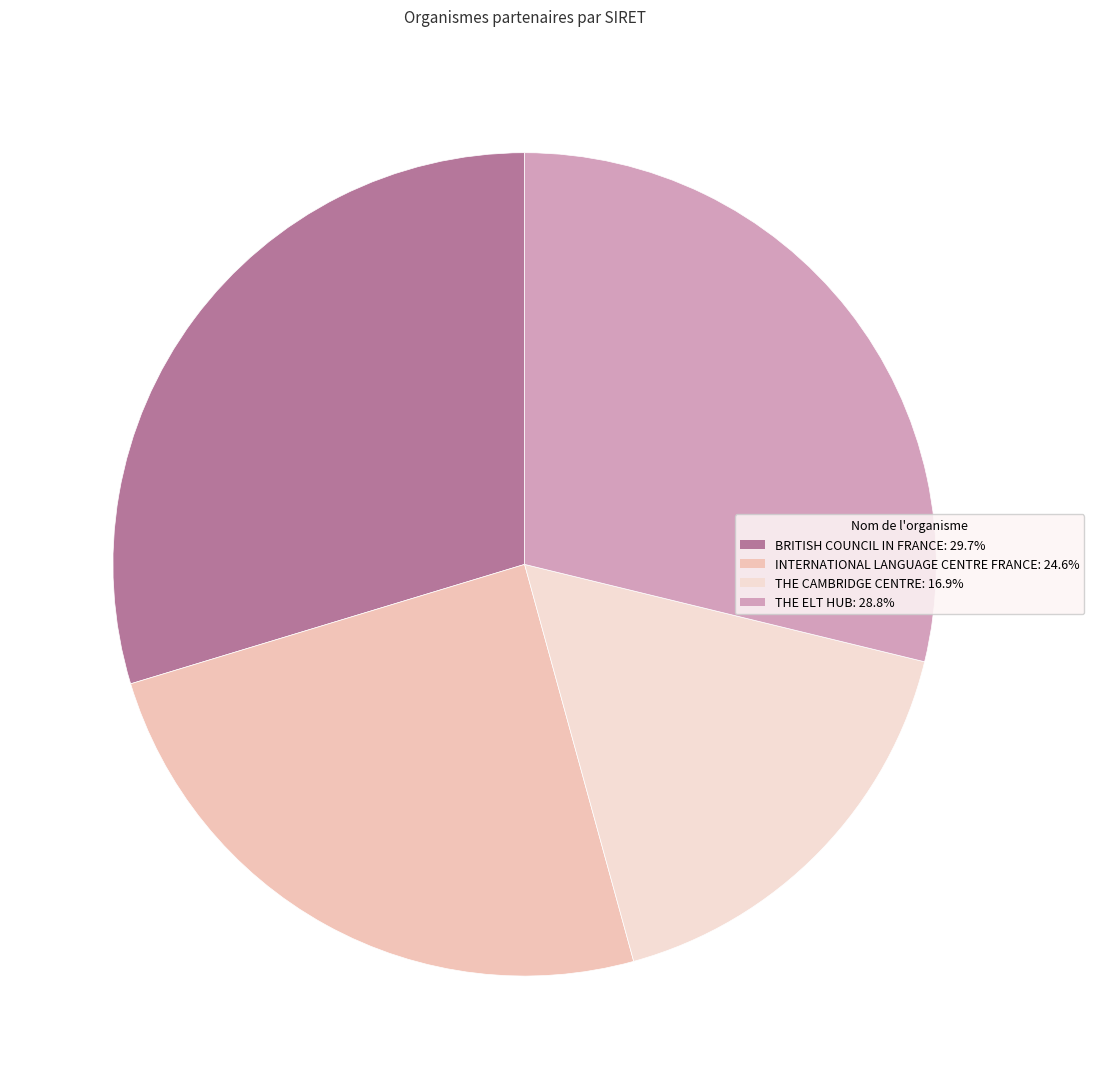

Which slice is the largest?

BRITISH COUNCIL IN FRANCE